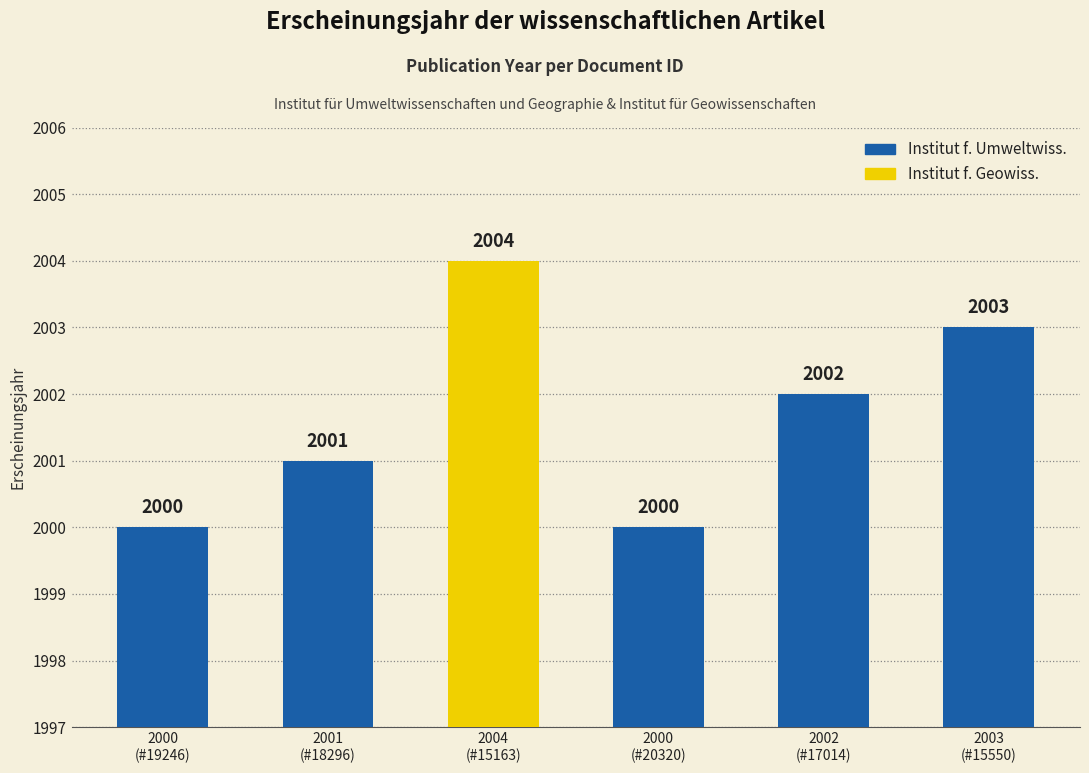

The value at 2003
(#15550) is 2929. True or false?

False